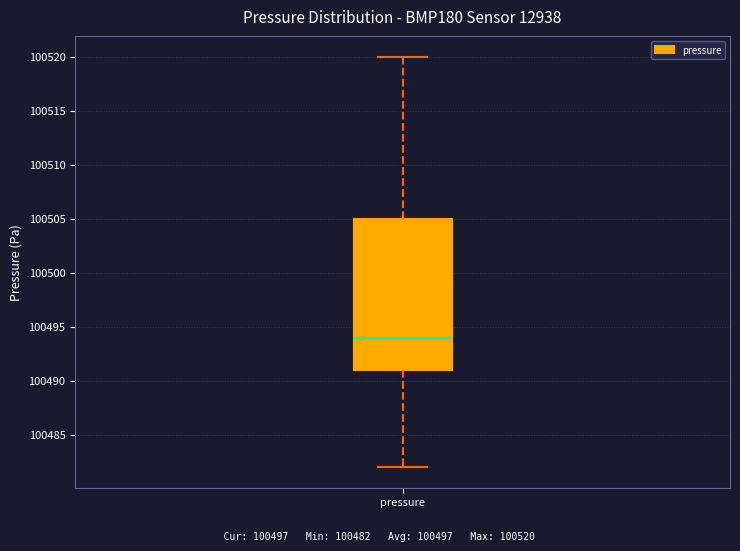

Where does the upper whisker of the box for pressure end on the y-axis? The values are not printed on the chart, so give them approximately, as read against the axis.

100520